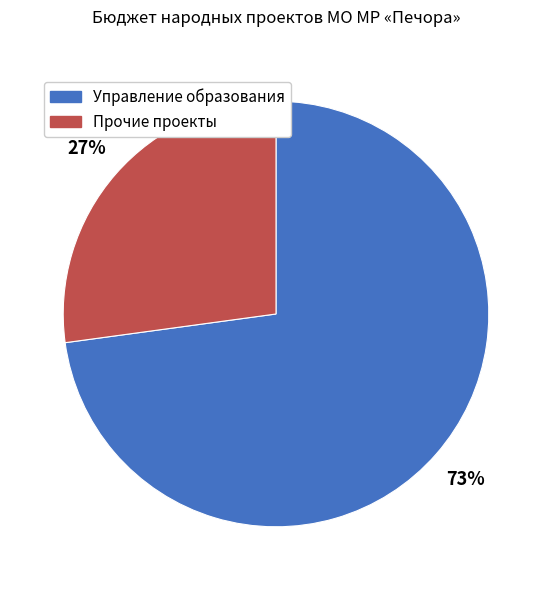

Is there any slice that represents more than half of the pie?

Yes